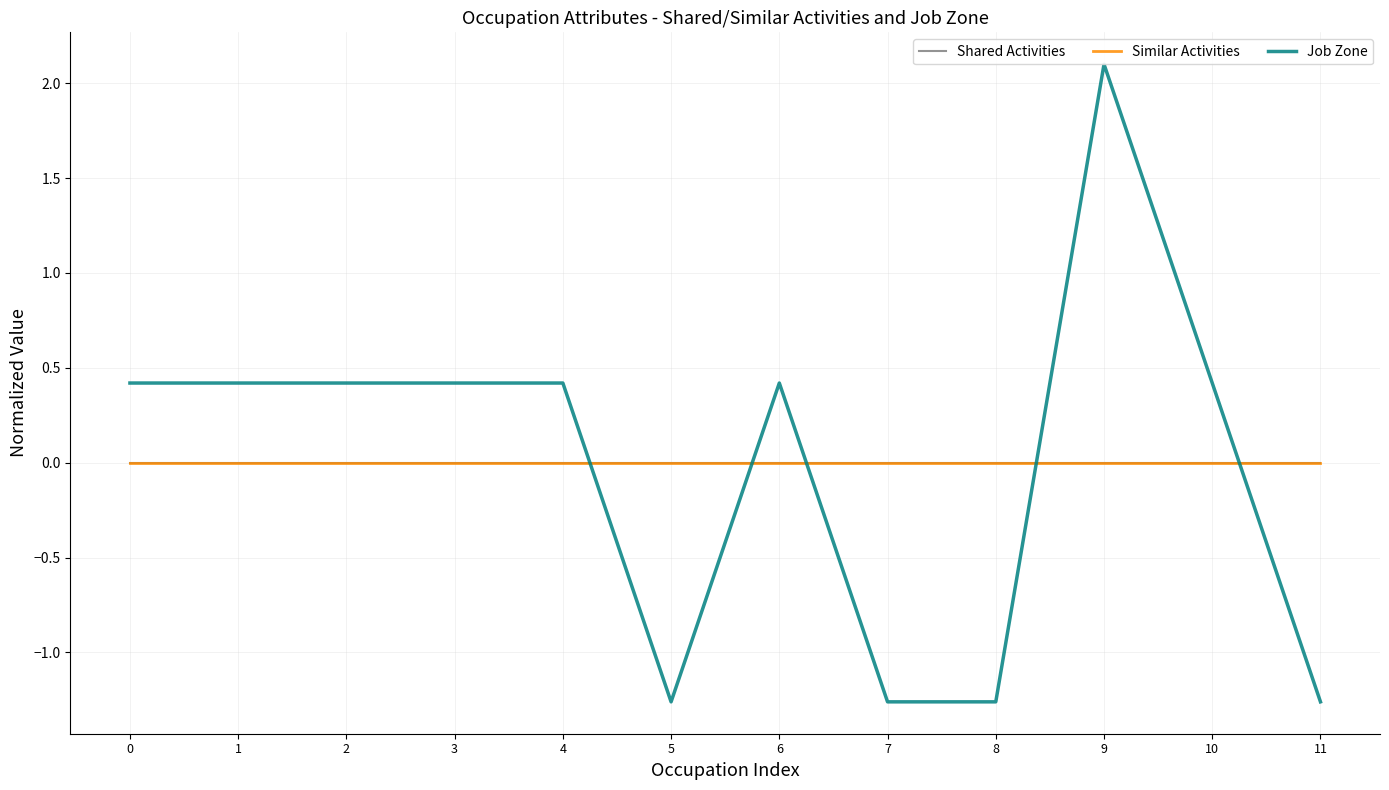

True or false: Job Zone has a value of -1.3 at 5.

True